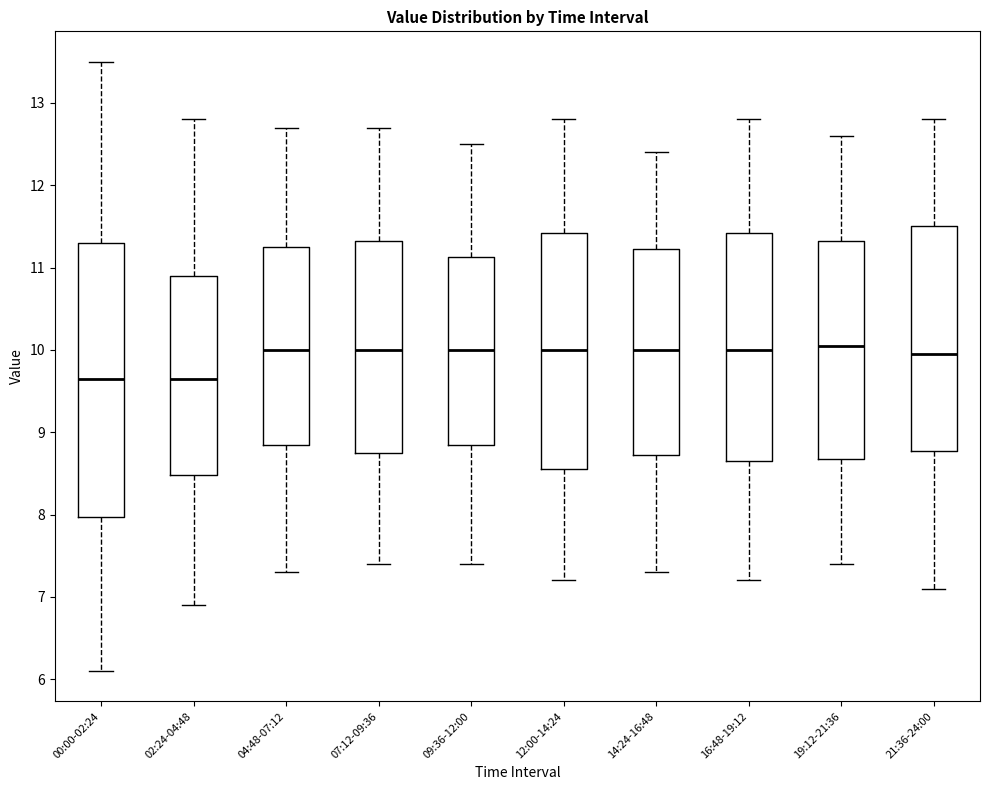

Reading left to right, transcribe this box plot: for each box, give where its median line is, the range the box spans, and where its two whiskers end, as read against the y-axis. The values are not printed on the chart, so give them approximately, as read against the axis.

00:00-02:24: median 9.7, box 8.0 to 11.3, whiskers 6.1 to 13.5
02:24-04:48: median 9.7, box 8.5 to 10.9, whiskers 6.9 to 12.8
04:48-07:12: median 10.0, box 8.9 to 11.3, whiskers 7.3 to 12.7
07:12-09:36: median 10.0, box 8.8 to 11.3, whiskers 7.4 to 12.7
09:36-12:00: median 10.0, box 8.9 to 11.1, whiskers 7.4 to 12.5
12:00-14:24: median 10.0, box 8.6 to 11.4, whiskers 7.2 to 12.8
14:24-16:48: median 10.0, box 8.7 to 11.2, whiskers 7.3 to 12.4
16:48-19:12: median 10.0, box 8.7 to 11.4, whiskers 7.2 to 12.8
19:12-21:36: median 10.1, box 8.7 to 11.3, whiskers 7.4 to 12.6
21:36-24:00: median 10.0, box 8.8 to 11.5, whiskers 7.1 to 12.8